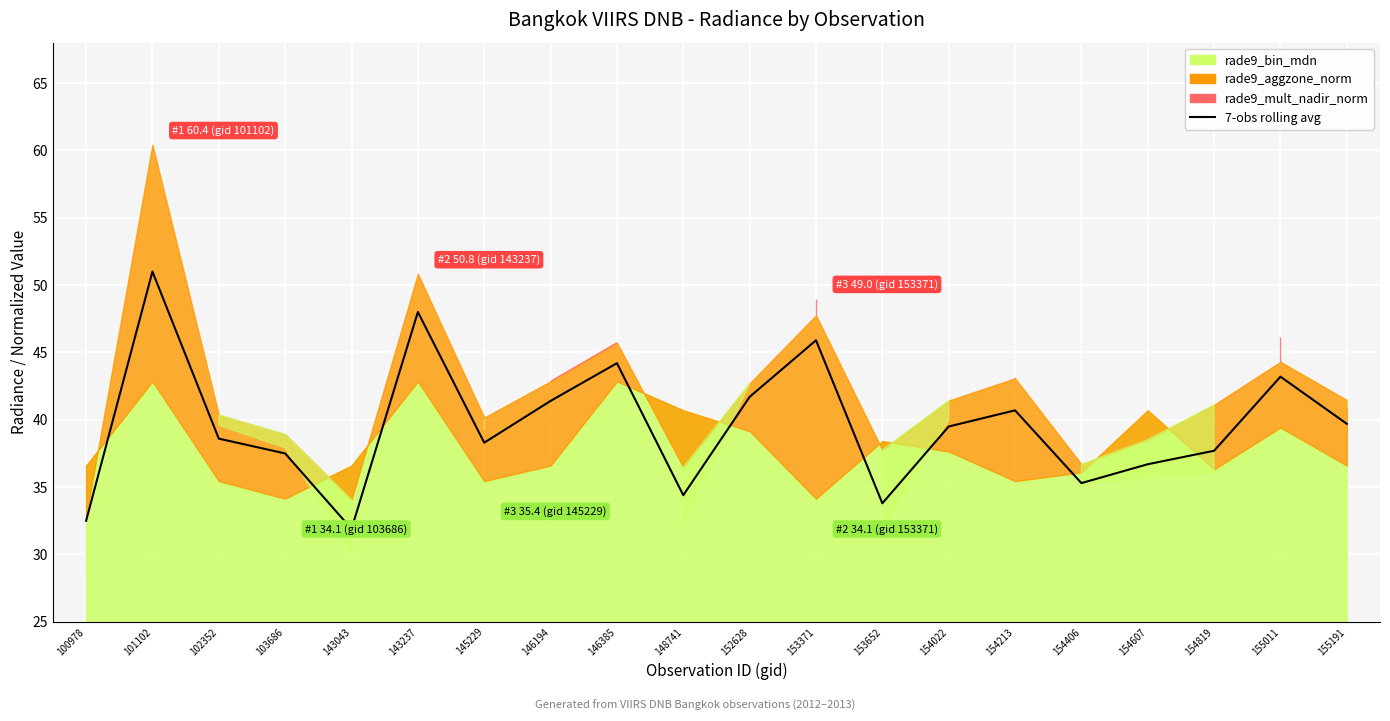

What is the sum of all values?

792.0